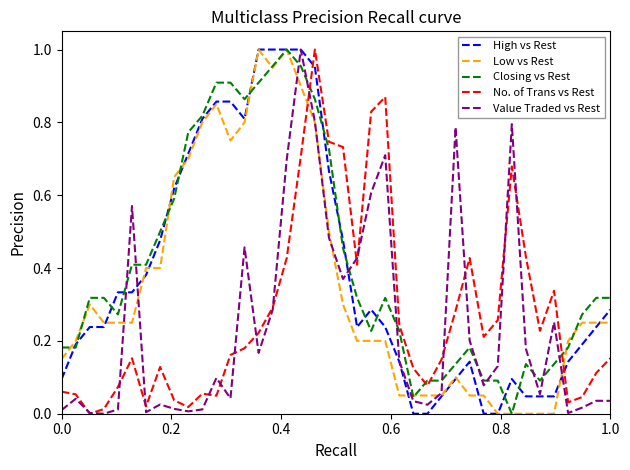

Rank the series by their average value, from lowest to highest.

Value Traded vs Rest, No. of Trans vs Rest, Low vs Rest, High vs Rest, Closing vs Rest